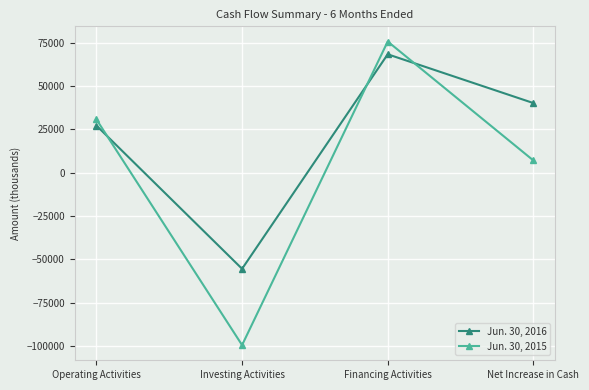

What is the value of the Jun. 30, 2015 point at the 1st from the left?

30789